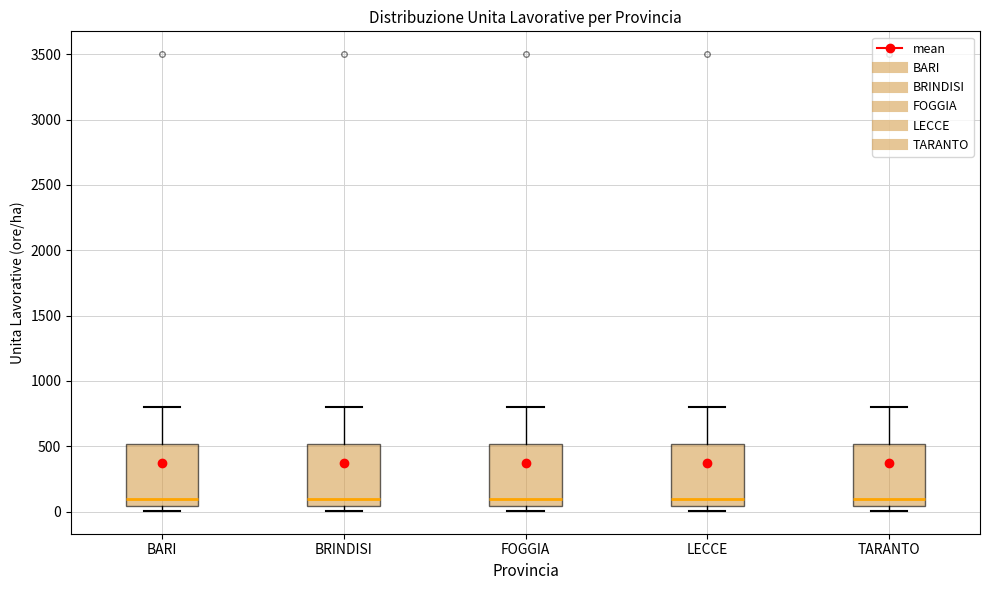

Reading left to right, transcribe this box plot: for each box, give where its median line is, the range the box spans, and where its two whiskers end, as read against the y-axis. The values are not printed on the chart, so give them approximately, as read against the axis.

BARI: median 100, box 50 to 500, whiskers 0 to 800
BRINDISI: median 100, box 50 to 500, whiskers 0 to 800
FOGGIA: median 100, box 50 to 500, whiskers 0 to 800
LECCE: median 100, box 50 to 500, whiskers 0 to 800
TARANTO: median 100, box 50 to 500, whiskers 0 to 800